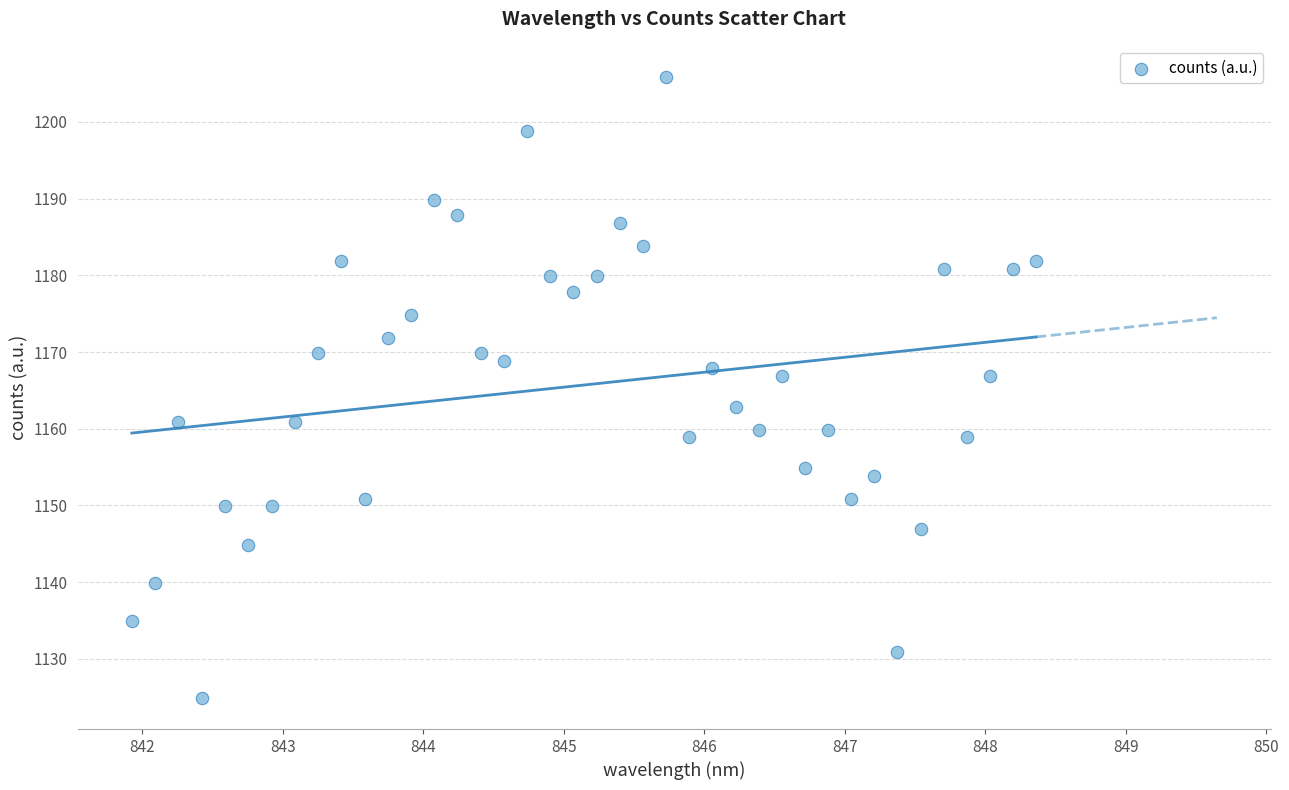

What is the range of X values (max minus min)?

6.4